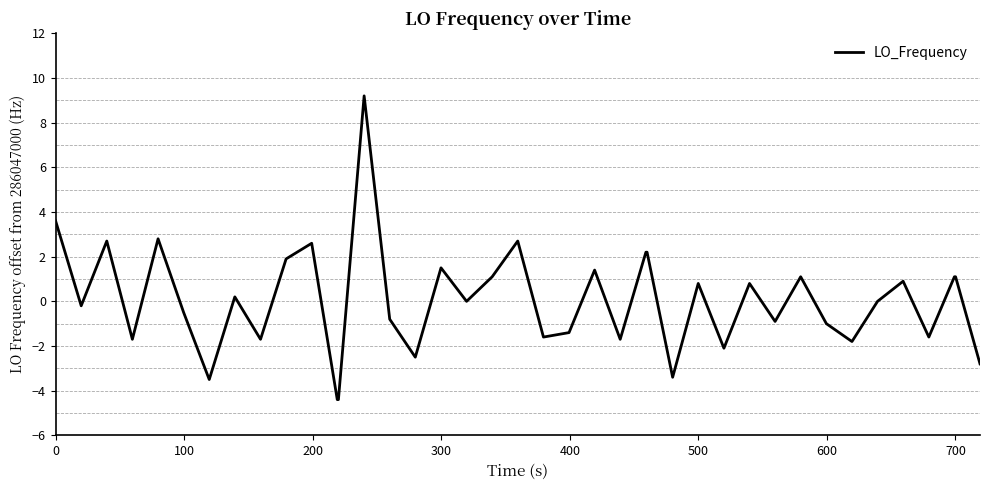

How many lines are shown in the chart?

1